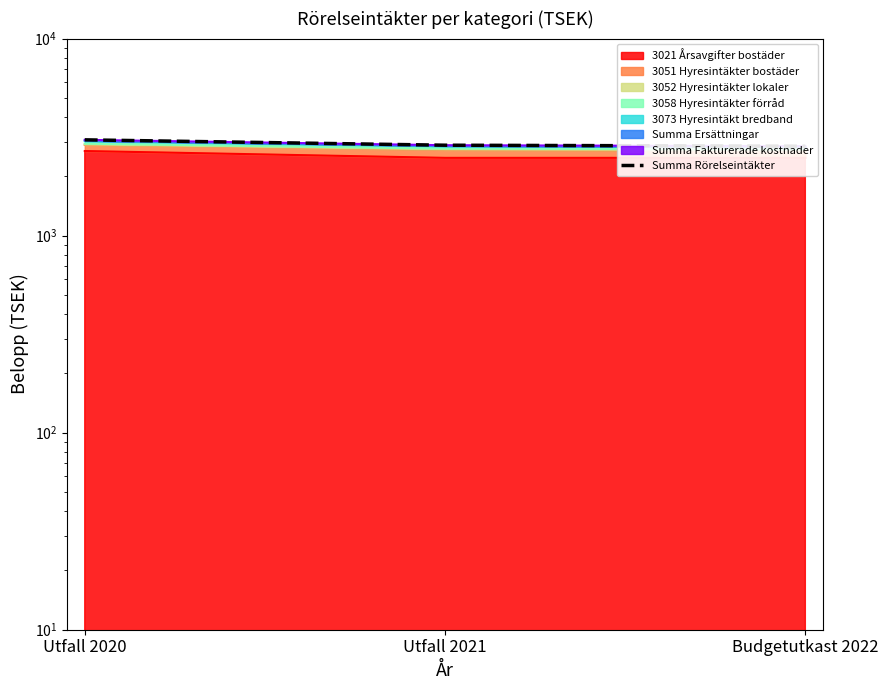

How many data points are less than 2876?

1